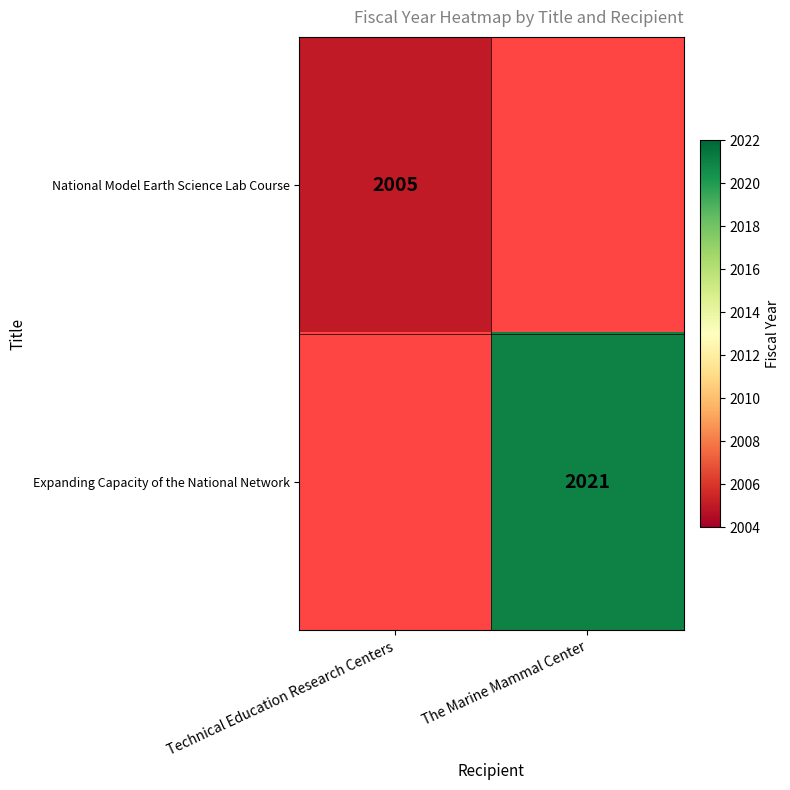

What is the greatest value displayed?

2021.0